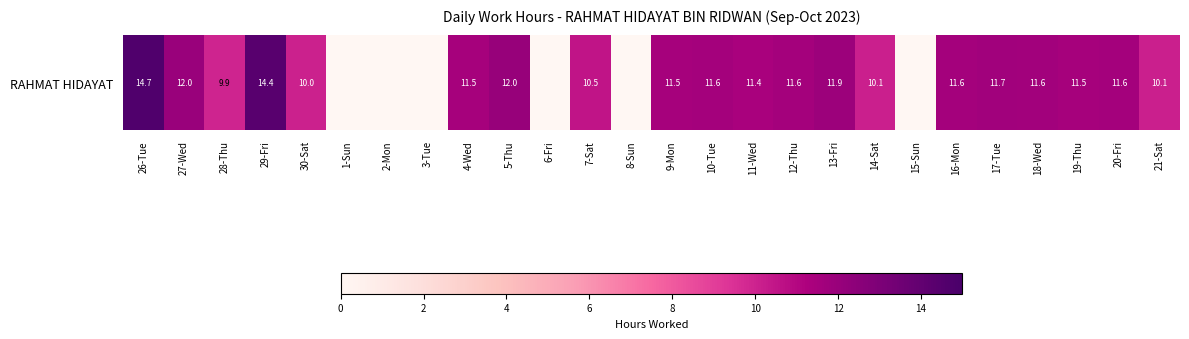

Reading left to right, transcribe all the data shown in this chart.

14.7	12.0	9.9	14.4	10.0	0.0	0.0	0.0	11.5	12.0	0.0	10.5	0.0	11.5	11.6	11.4	11.6	11.9	10.1	0.0	11.6	11.7	11.6	11.5	11.6	10.1